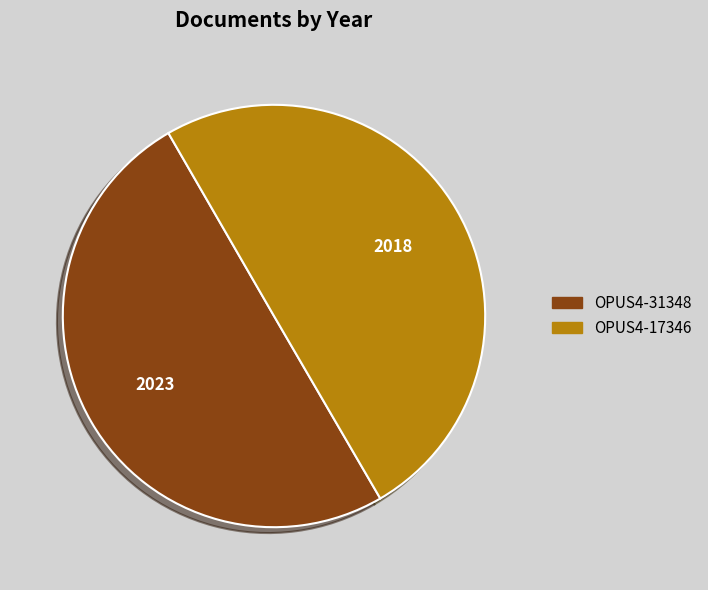

True or false: OPUS4-31348 accounts for 35% of the total.

False